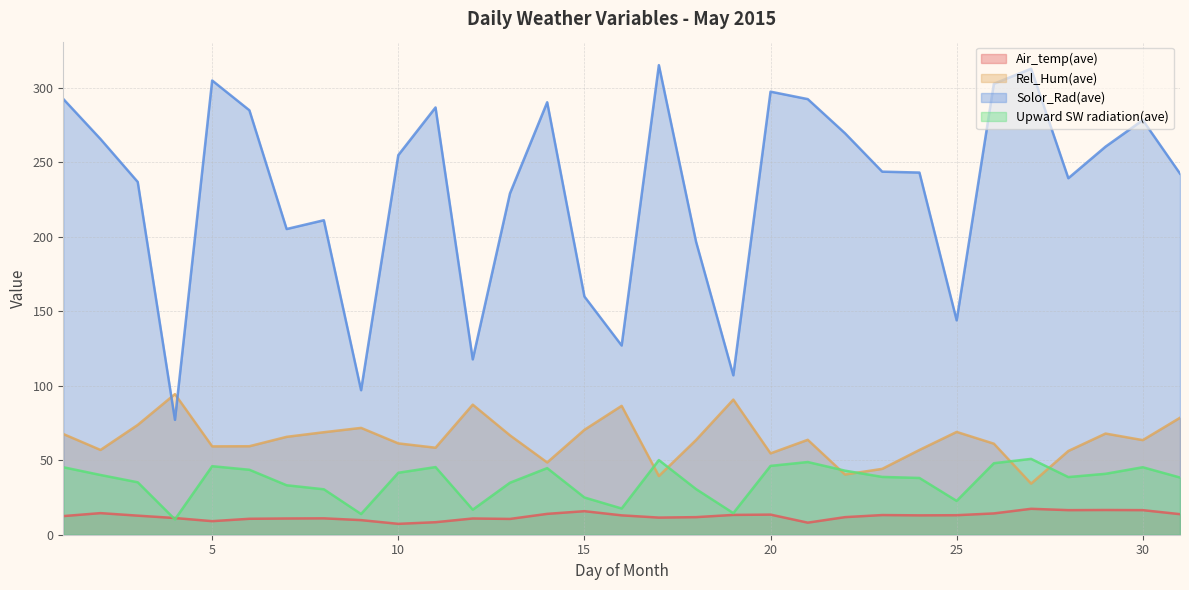

List the labels in order of Upward SW radiation(ave) value, largest first.

27, 17, 21, 26, 20, 5, 11, 1, 30, 14, 6, 22, 10, 29, 2, 23, 28, 31, 24, 3, 13, 7, 18, 8, 15, 25, 16, 12, 19, 9, 4